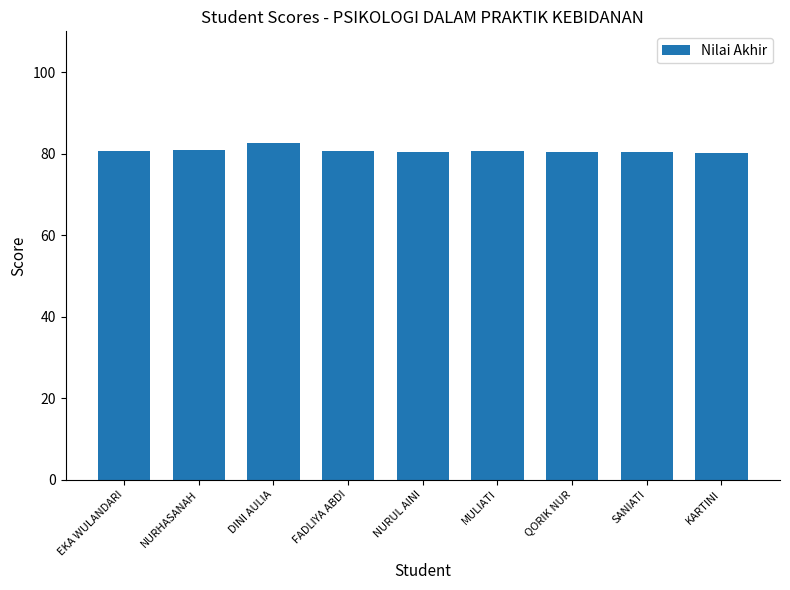

What is the change in value from MULIATI to SANIATI?

-0.3